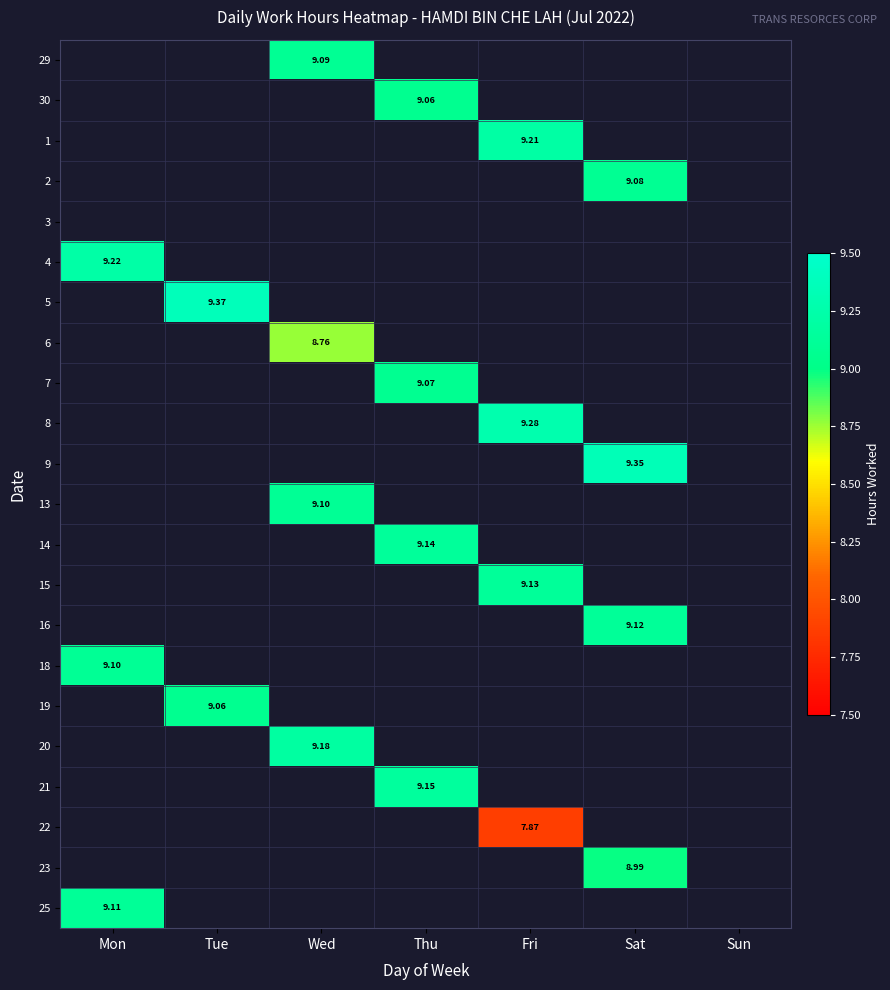

At which category does the chart reach its minimum across all series?

Fri